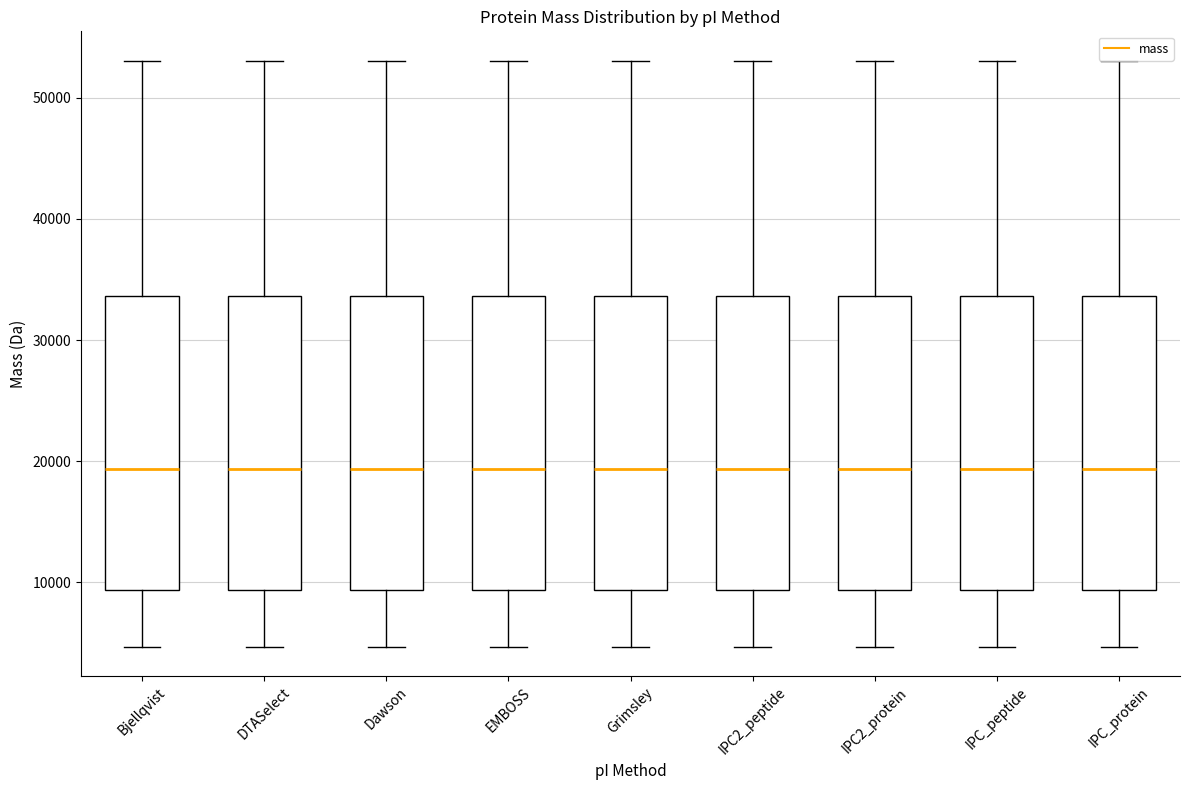

Where does the median line of the box for IPC_peptide sit on the y-axis? The values are not printed on the chart, so give them approximately, as read against the axis.

19000